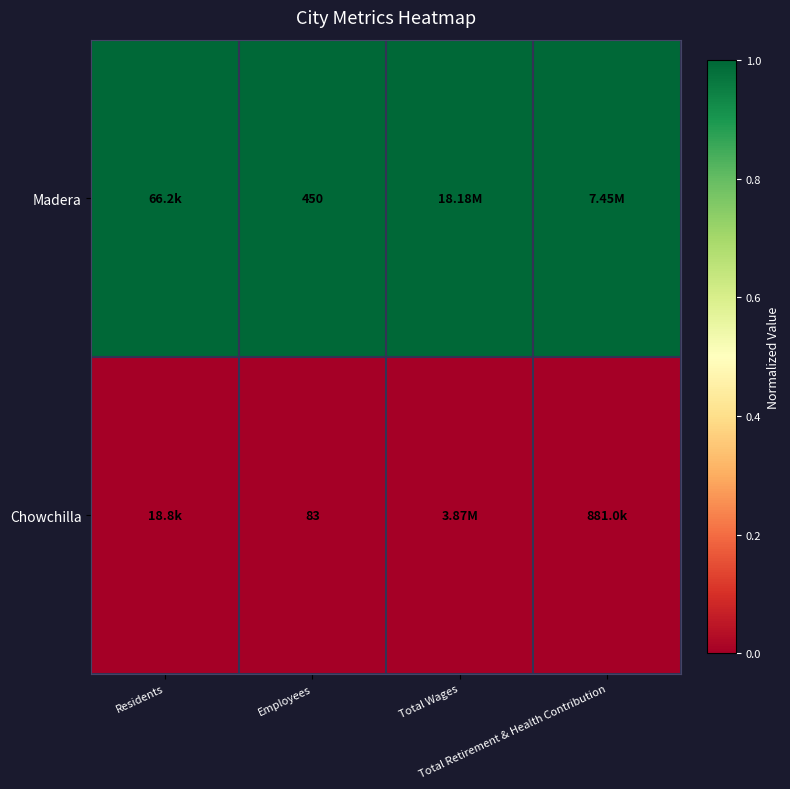

Which series changed the most between Total Wages and Total Retirement & Health Contribution?

Madera